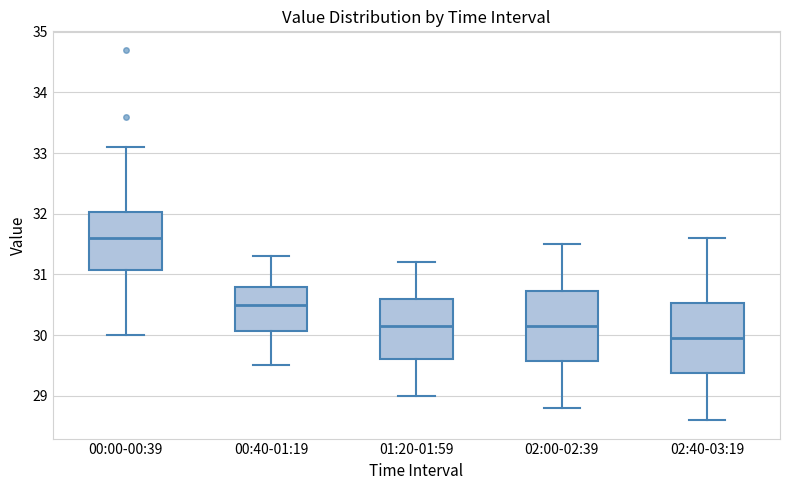

Which box's median line is the highest?

00:00-00:39